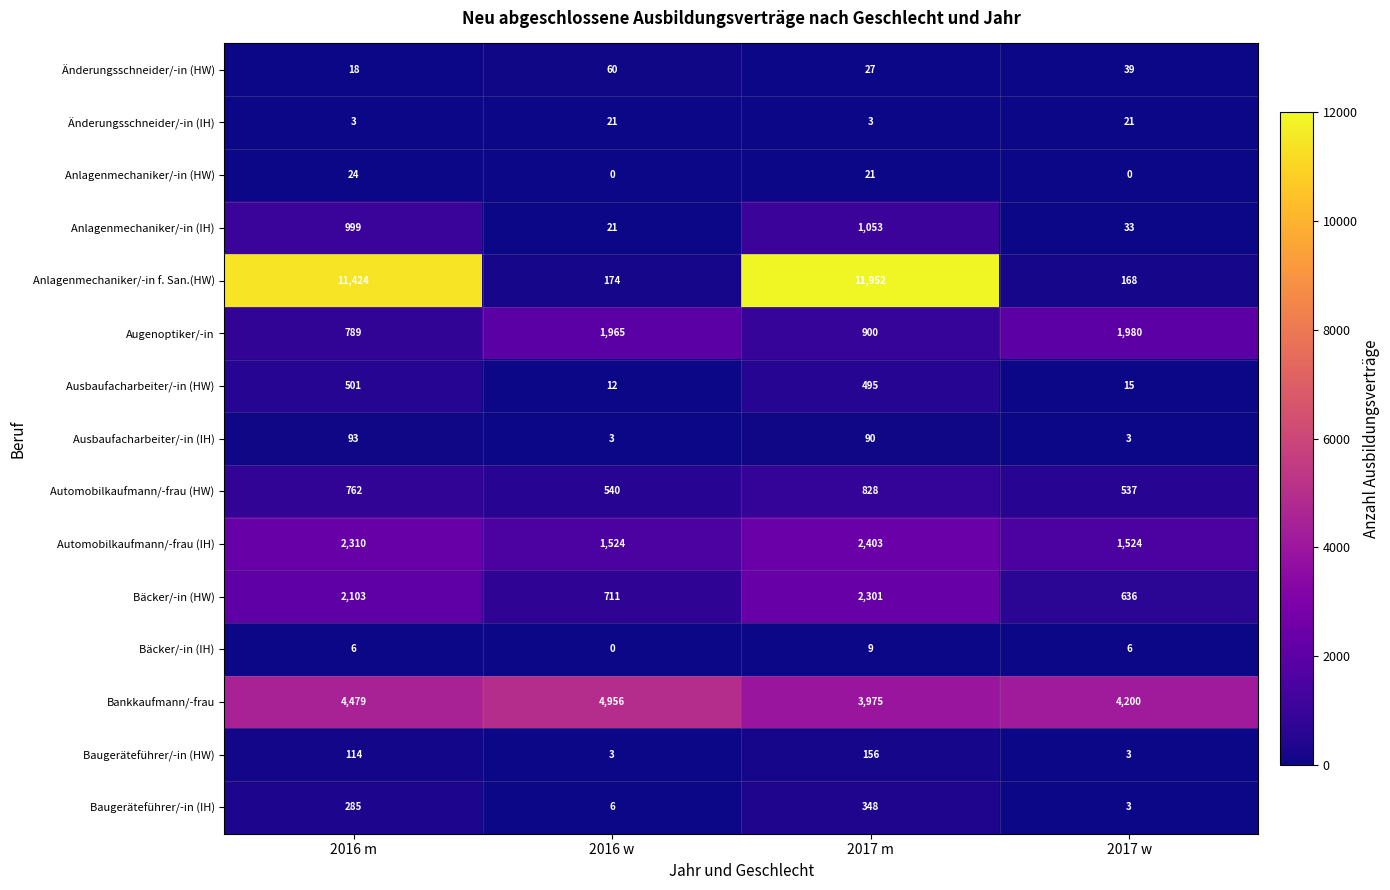

Is it true that Änderungsschneider/-in (HW) equals 39 at 2017 w?

True